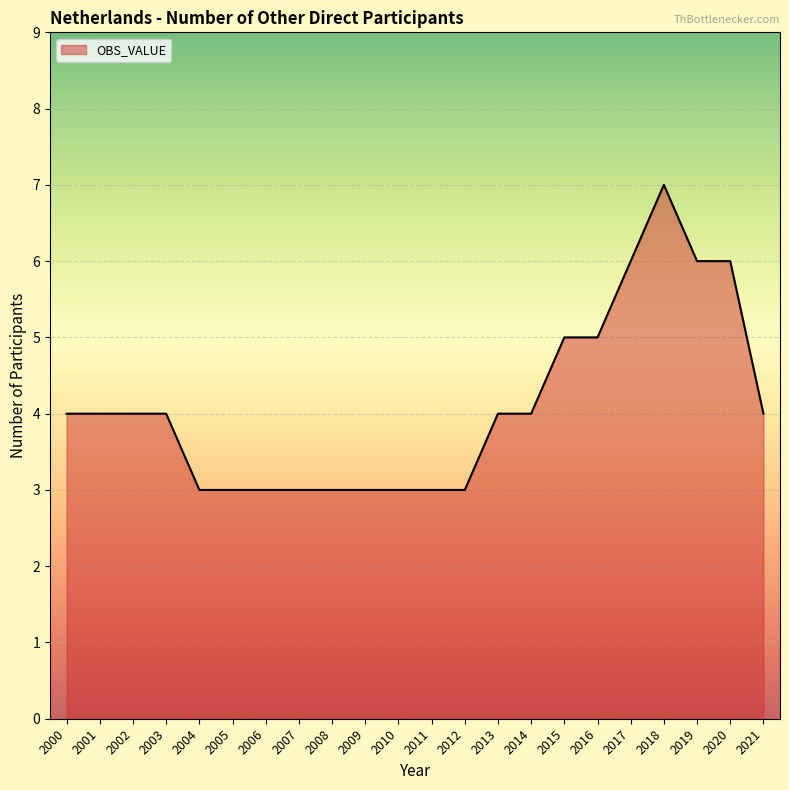

What is the maximum value shown in the chart?

7